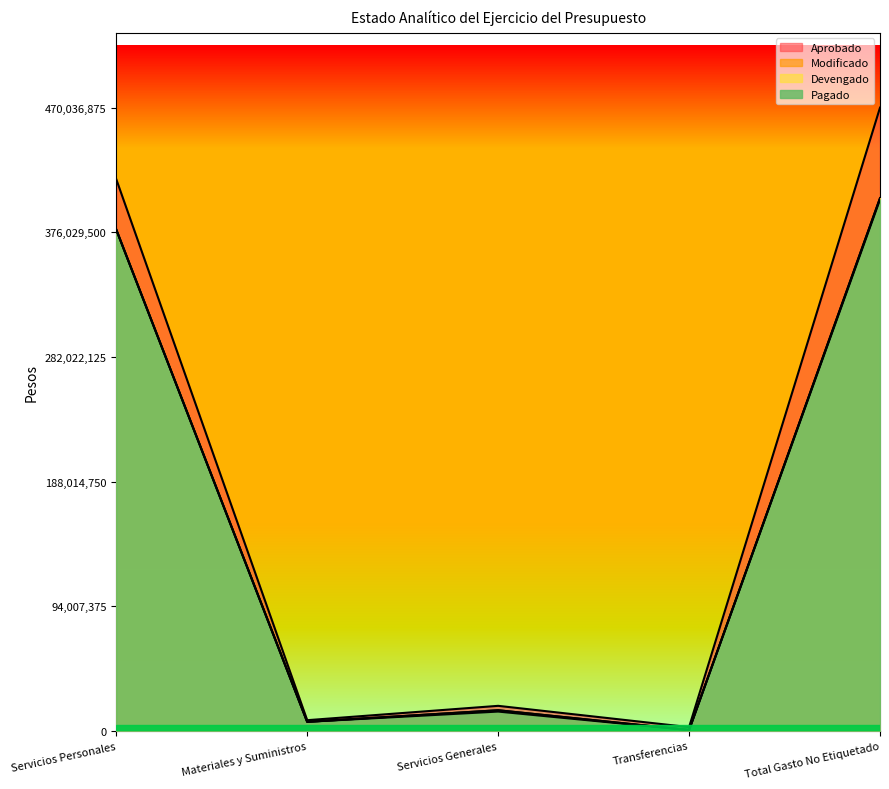

Which series changed the most between Materiales y Suministros and Servicios Generales?

Aprobado